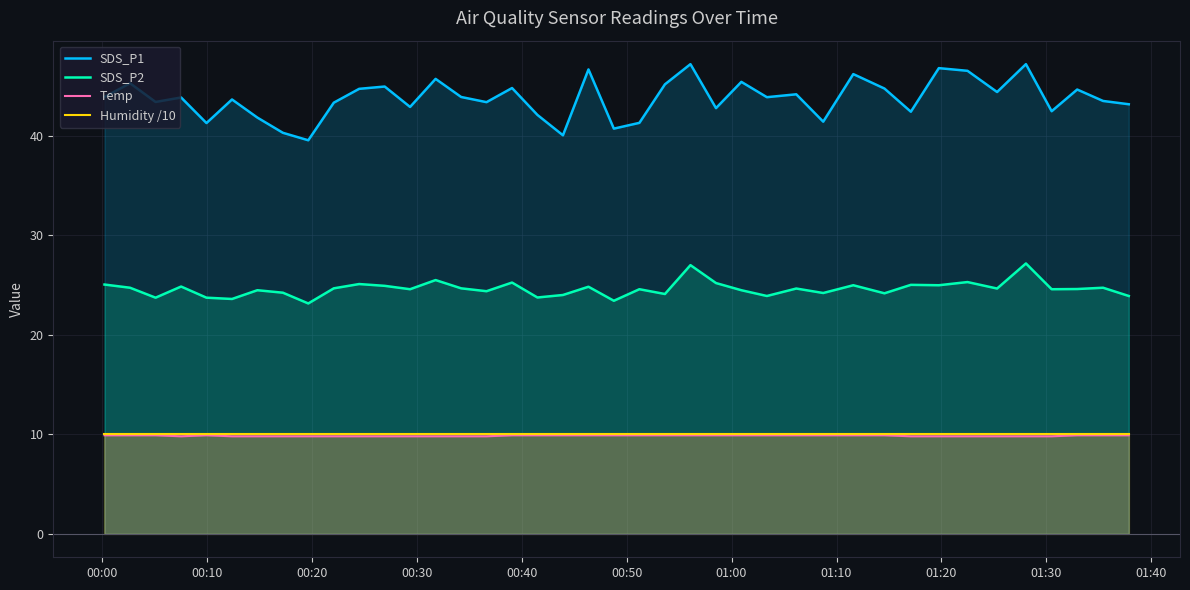

Which series has the widest spread of values?

SDS_P1